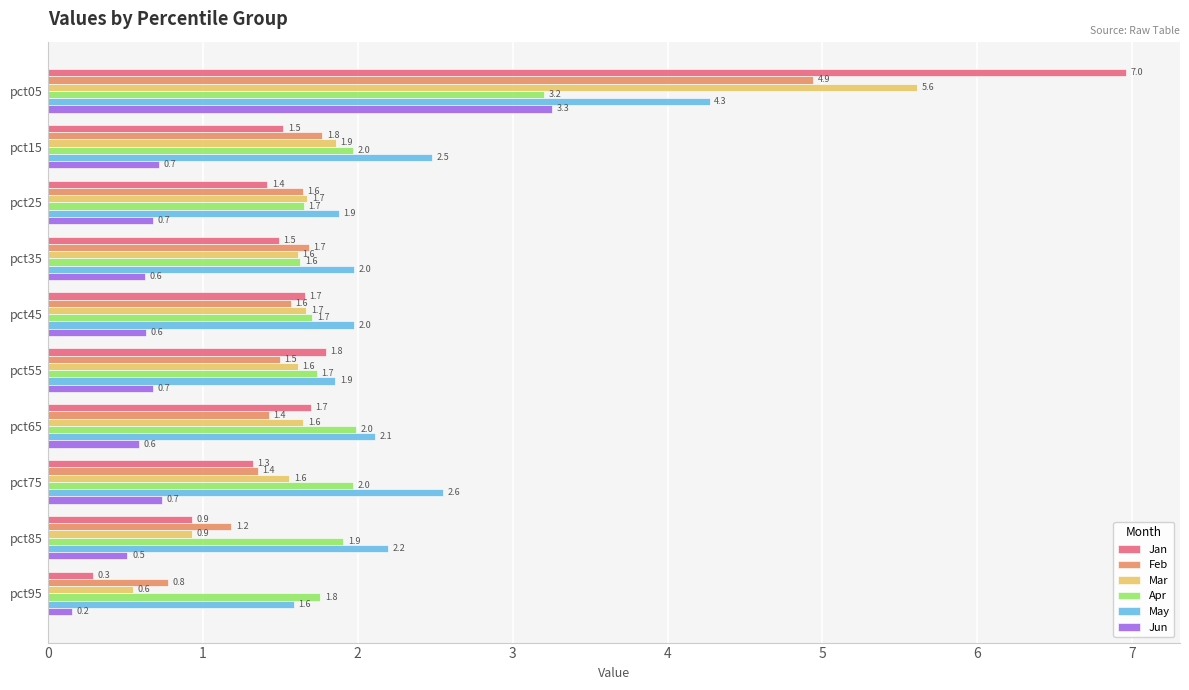

Rank the series by their maximum value, from lowest to highest.

Apr, Jun, May, Feb, Mar, Jan